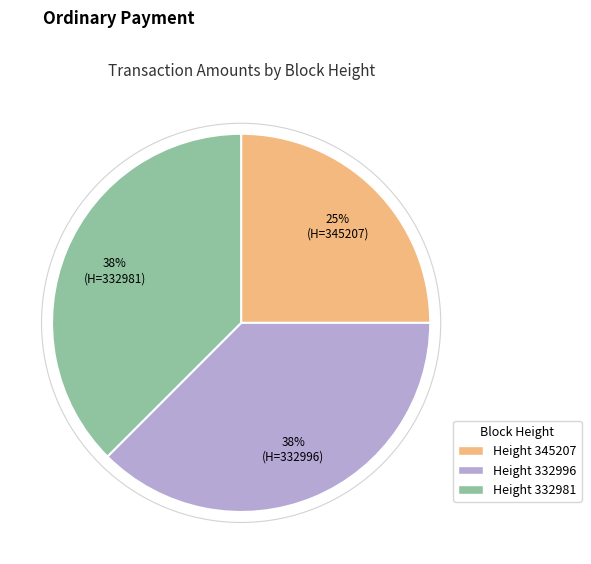

Does any single category account for the majority?

No